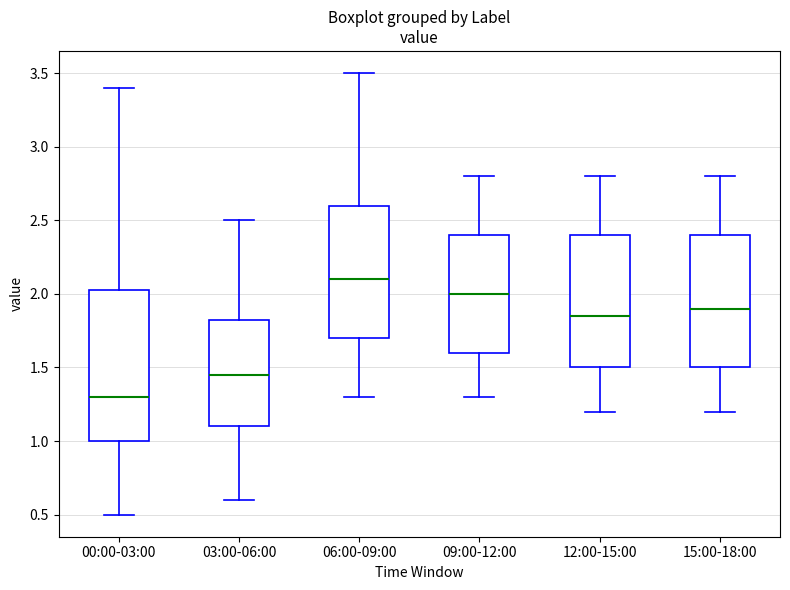

Which box has the lowest median line?

00:00-03:00